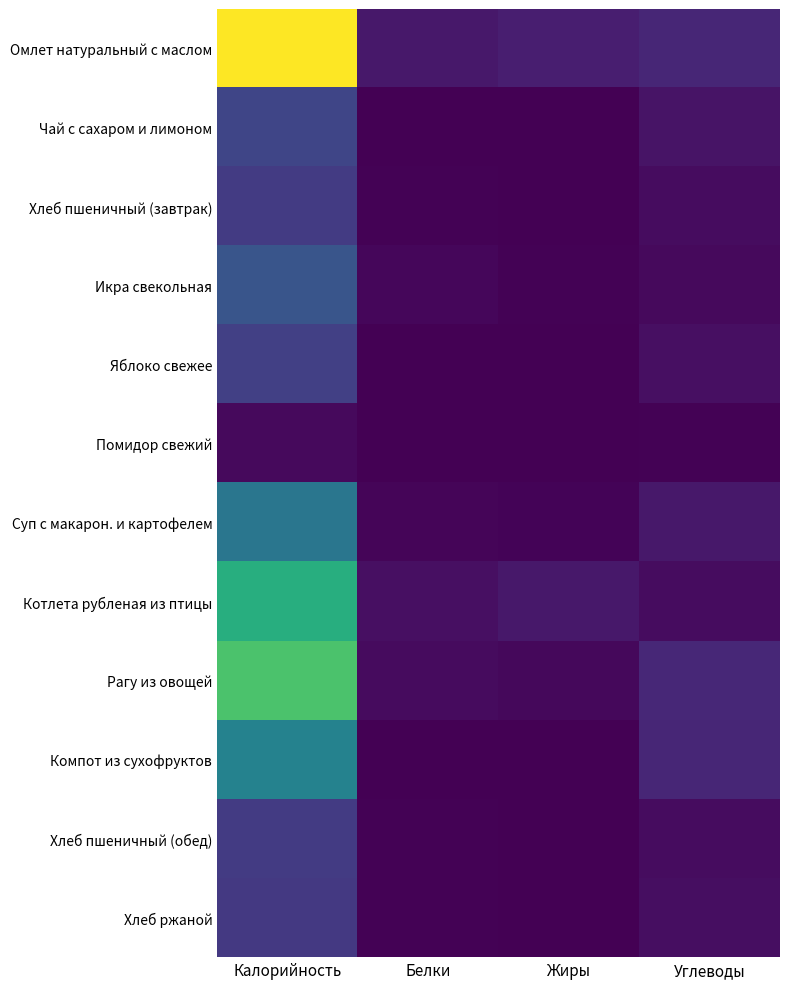

At Белки, list the series in order from largest to smallest.

Омлет натуральный с маслом, Котлета рубленая из птицы, Рагу из овощей, Икра свекольная, Суп с макарон. и картофелем, Хлеб ржаной, Хлеб пшеничный (завтрак), Хлеб пшеничный (обед), Компот из сухофруктов, Помидор свежий, Яблоко свежее, Чай с сахаром и лимоном